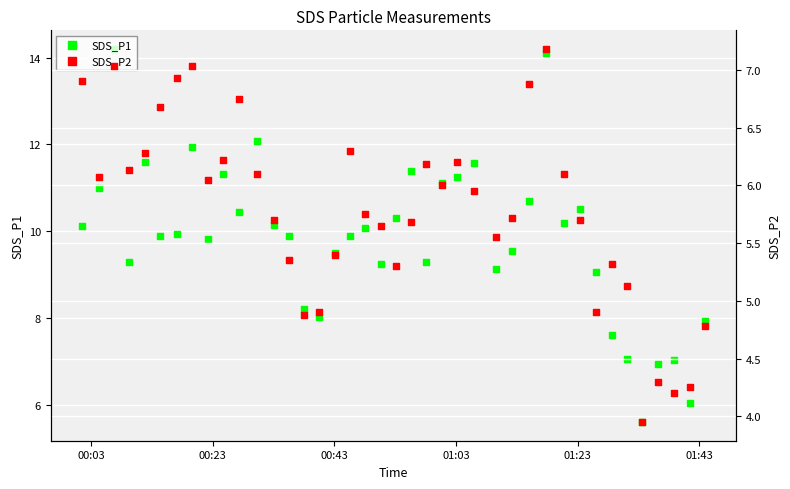

What are all the series names shown in the legend?

SDS_P1, SDS_P2